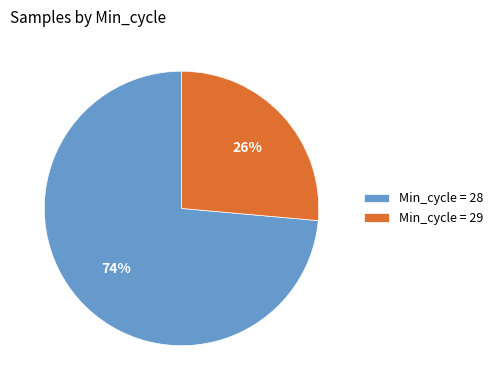

The Min_cycle = 29 slice represents 13% of the pie. True or false?

False